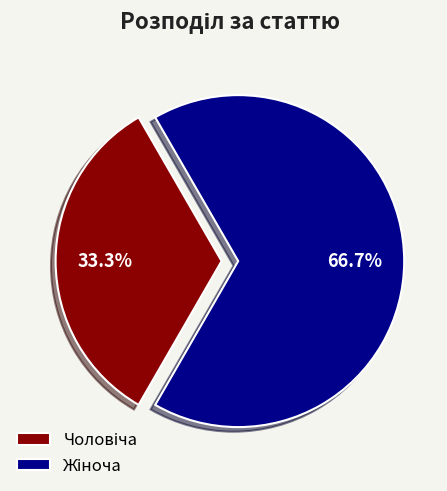

Is there a majority slice in this chart?

Yes